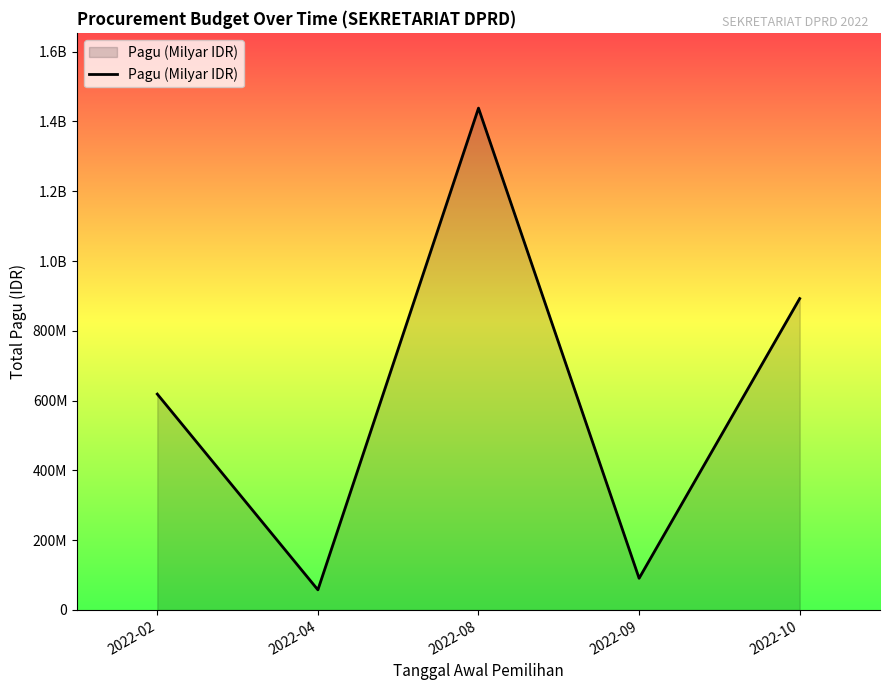

Does the chart have visible grid lines?

No